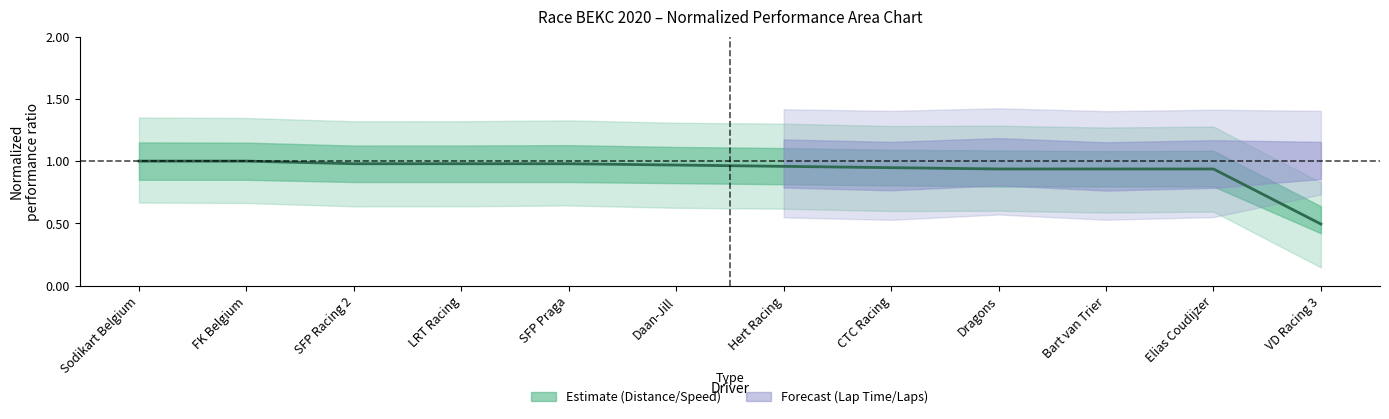

True or false: the data shows 0.9 at Bart van Trier.

True